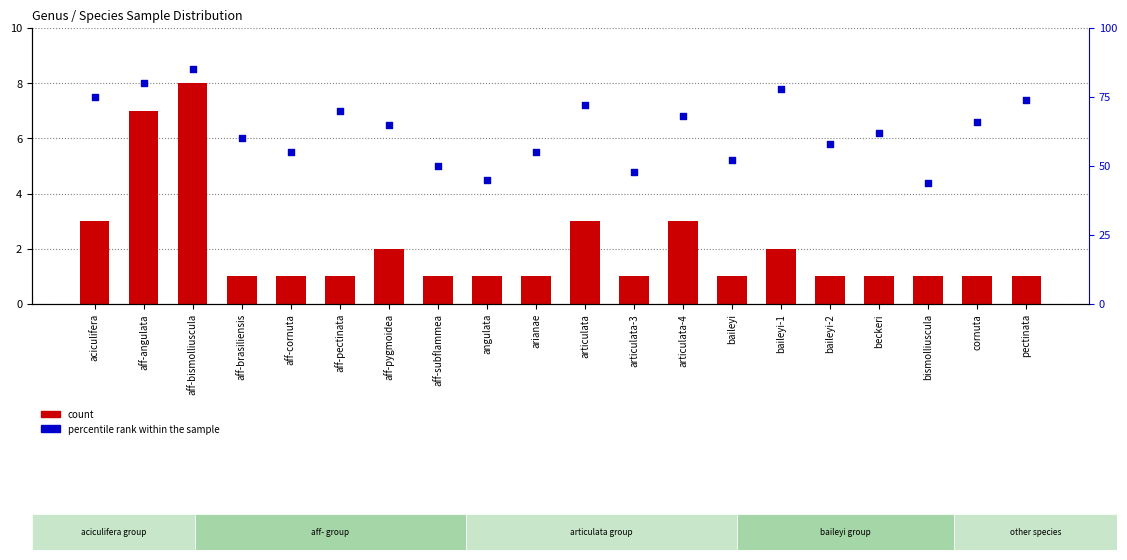

What is the total value across all series at aff-cornuta?

6.5